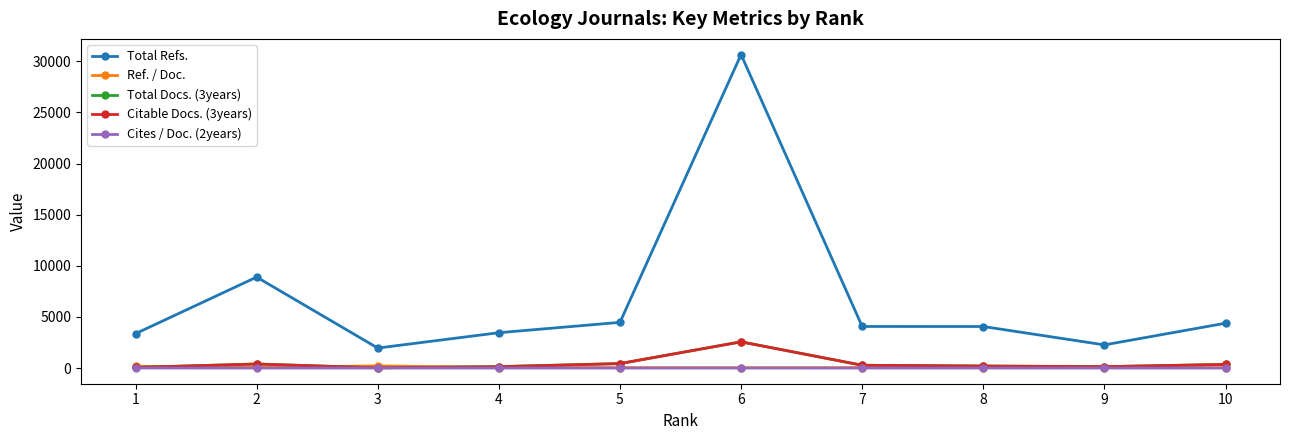

Where does the Total Docs. (3years) series first go above 276?

2